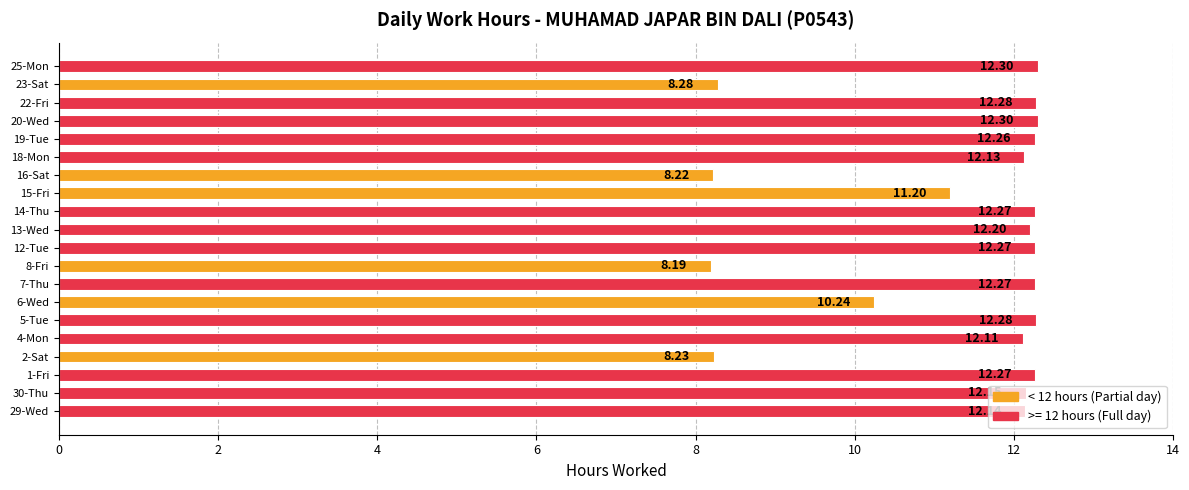

What is the ratio of the value at 1-Fri to the value at 29-Wed?

1.0